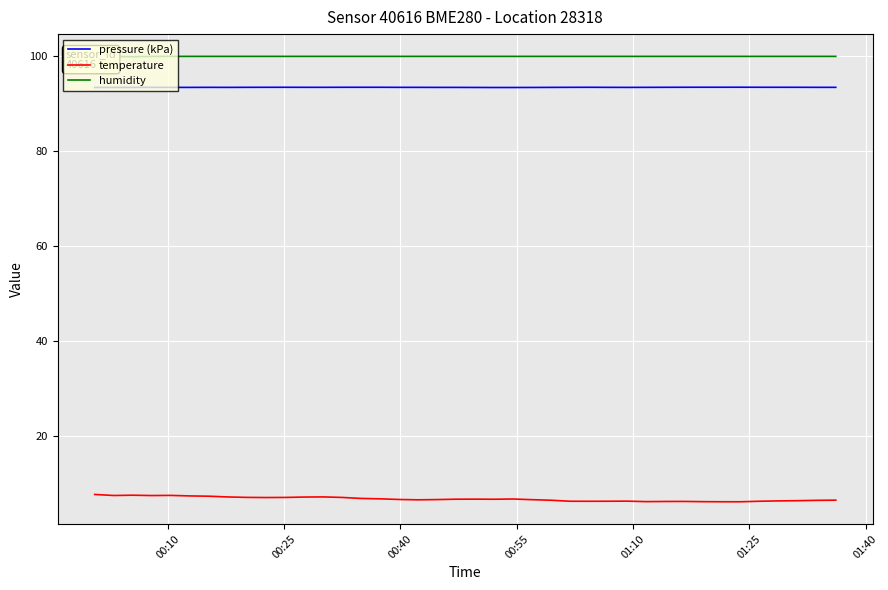

True or false: pressure (kPa) and temperature cross at least once.

False